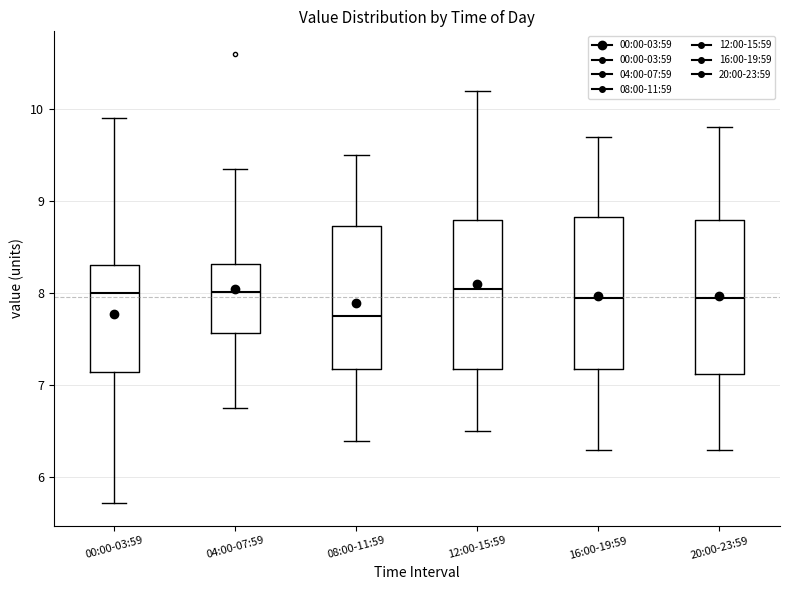

Reading left to right, transcribe this box plot: for each box, give where its median line is, the range the box spans, and where its two whiskers end, as read against the y-axis. The values are not printed on the chart, so give them approximately, as read against the axis.

00:00-03:59: median 8.0, box 7.1 to 8.3, whiskers 5.7 to 9.9
04:00-07:59: median 8.0, box 7.6 to 8.3, whiskers 6.8 to 9.4
08:00-11:59: median 7.8, box 7.2 to 8.7, whiskers 6.4 to 9.5
12:00-15:59: median 8.1, box 7.2 to 8.8, whiskers 6.5 to 10.2
16:00-19:59: median 8.0, box 7.2 to 8.8, whiskers 6.3 to 9.7
20:00-23:59: median 8.0, box 7.1 to 8.8, whiskers 6.3 to 9.8